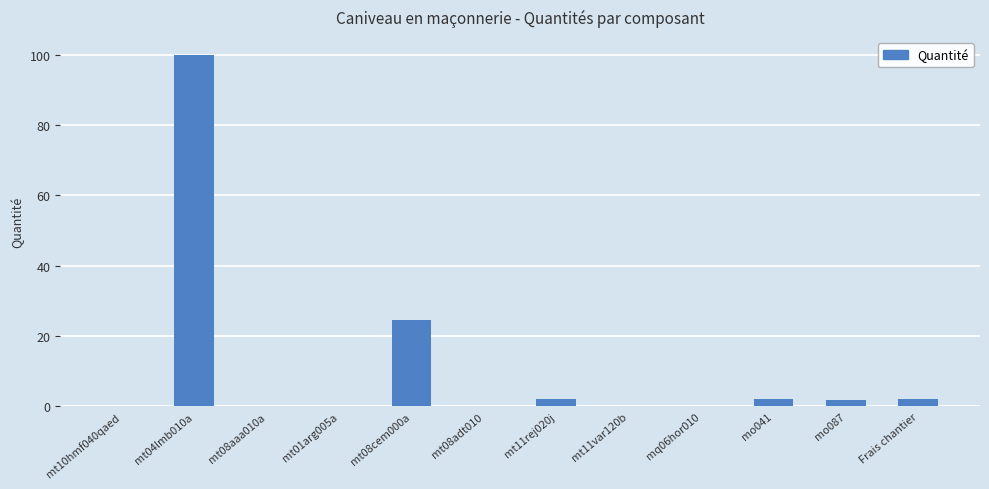

At which label is the value closest to 50?

mt08cem000a